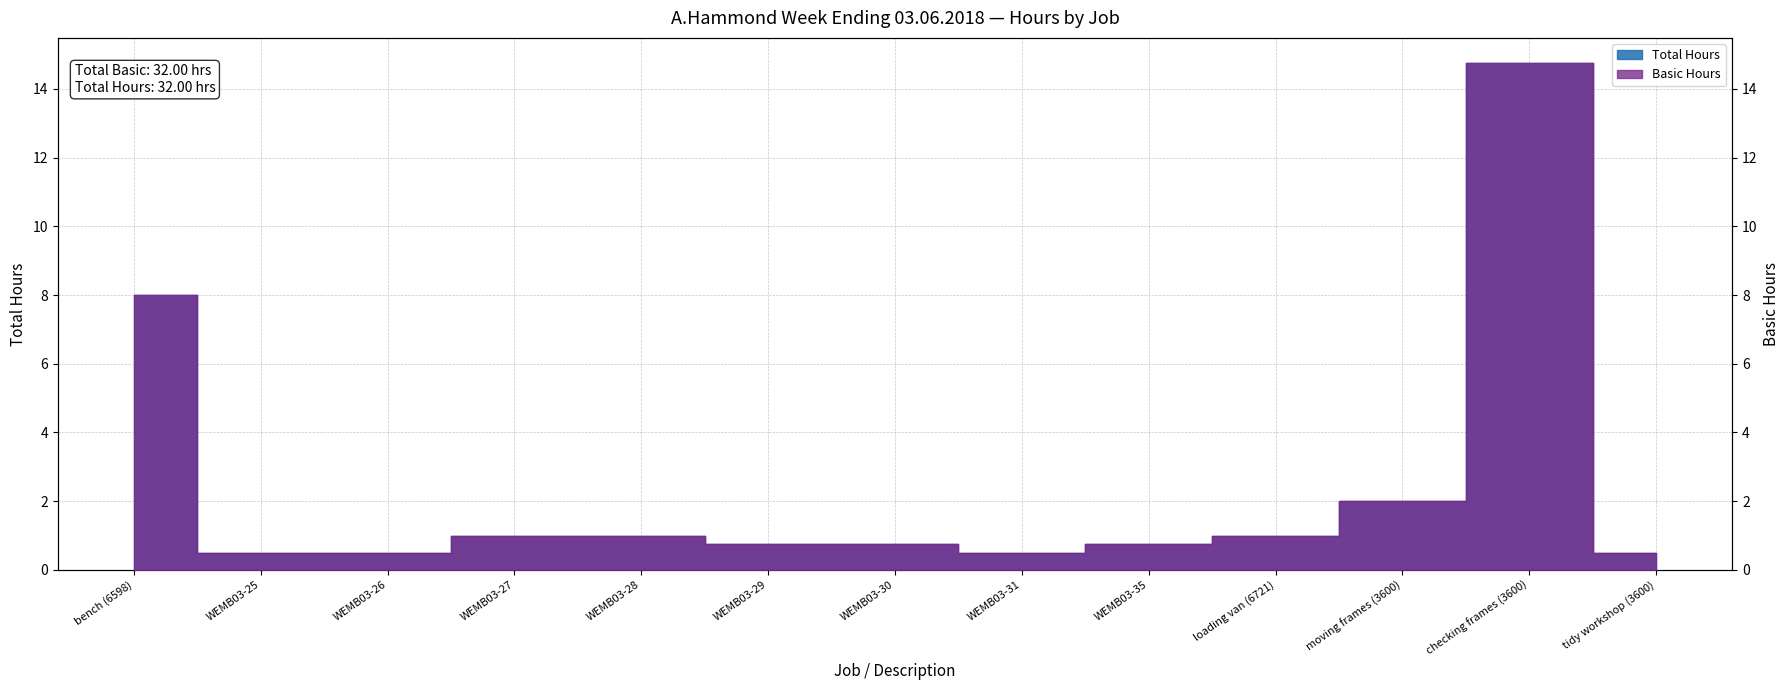

What is the label of the 3rd point from the left?

WEMB03-26